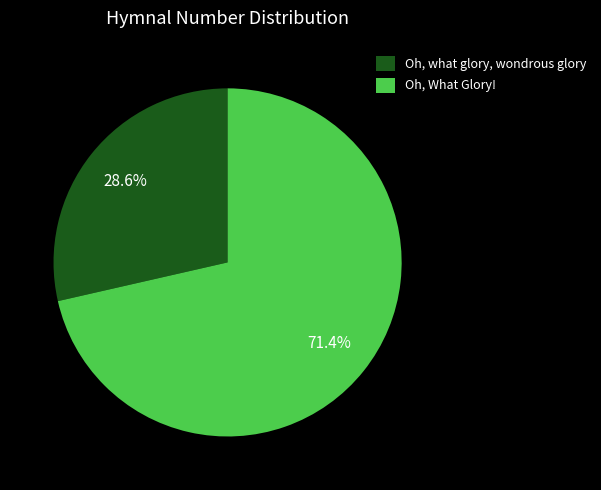

Is it true that Oh, What Glory! is 82% of the pie?

False